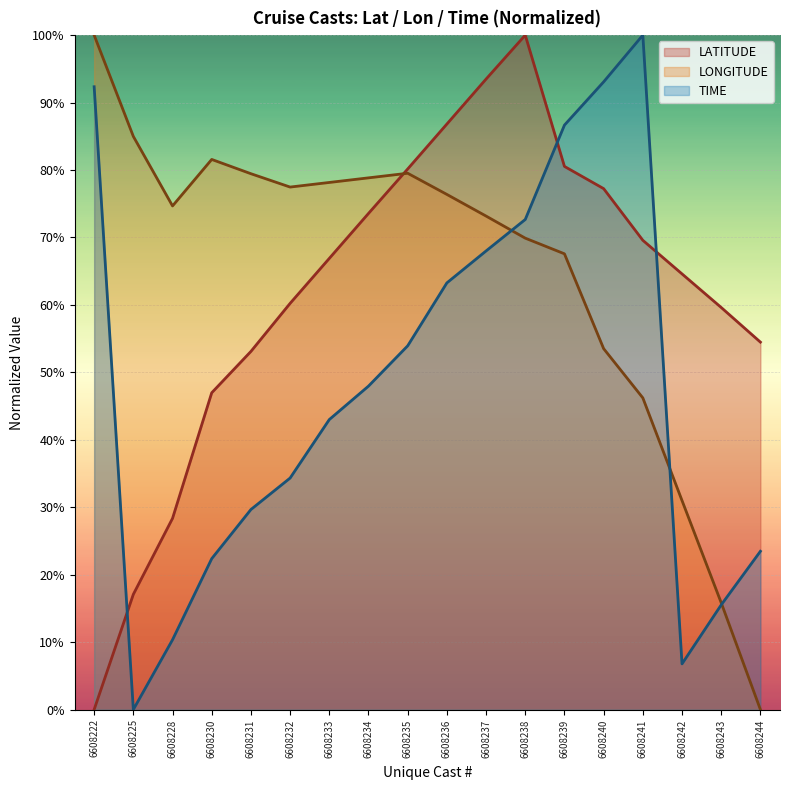

Reading left to right, what are all the values shown in this chart?

LATITUDE: 6608222=0.0	6608225=17.1	6608228=28.4	6608230=47.0	6608231=53.1	6608232=60.2	6608233=66.9	6608234=73.6	6608235=80.2	6608236=86.8	6608237=93.5	6608238=100.0	6608239=80.5	6608240=77.2	6608241=69.6	6608242=64.6	6608243=59.6	6608244=54.5
LONGITUDE: 6608222=100.0	6608225=85.0	6608228=74.7	6608230=81.6	6608231=79.5	6608232=77.5	6608233=78.2	6608234=78.8	6608235=79.5	6608236=76.4	6608237=73.2	6608238=69.9	6608239=67.6	6608240=53.5	6608241=46.2	6608242=31.0	6608243=15.8	6608244=0.0
TIME: 6608222=92.3	6608225=0.0	6608228=10.4	6608230=22.4	6608231=29.7	6608232=34.3	6608233=43.0	6608234=48.0	6608235=53.9	6608236=63.3	6608237=68.0	6608238=72.7	6608239=86.7	6608240=93.1	6608241=100.0	6608242=6.8	6608243=15.5	6608244=23.5